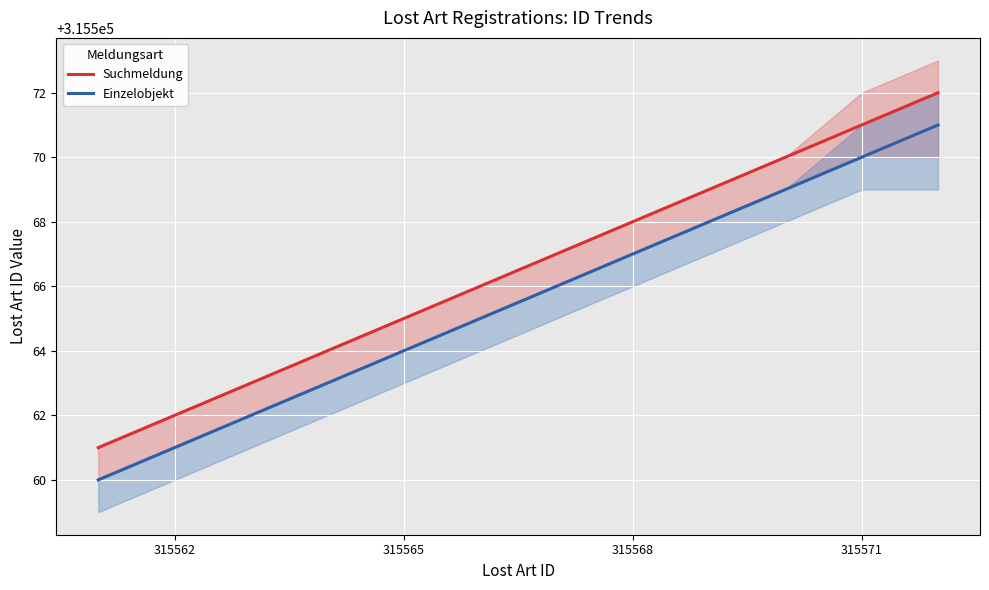

What is the maximum value for Suchmeldung?

315572